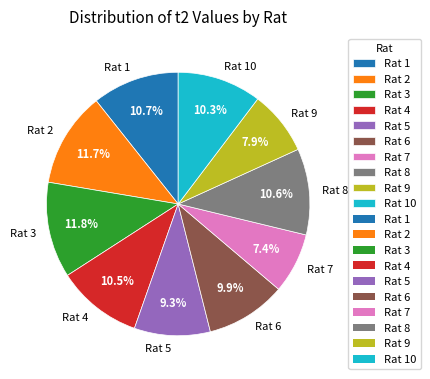

To the nearest percent, what percentage of the pie is Rat 5?

9%